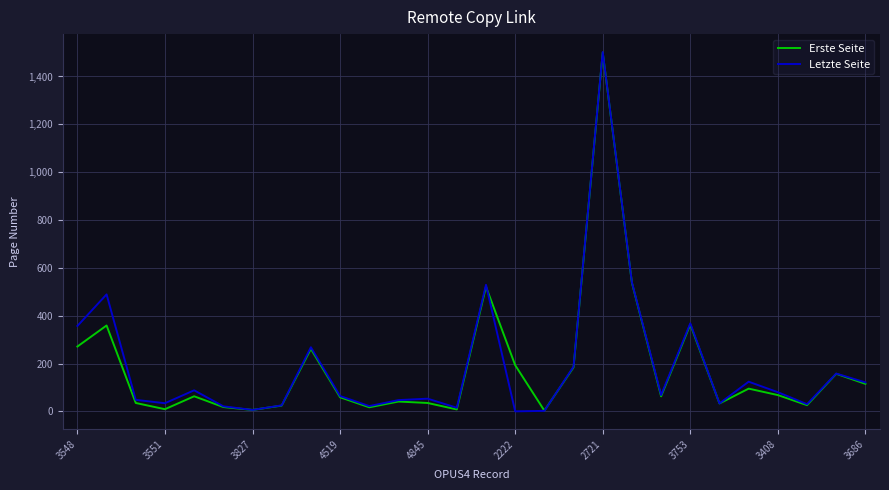

Which series has the largest range (max minus min)?

Letzte Seite